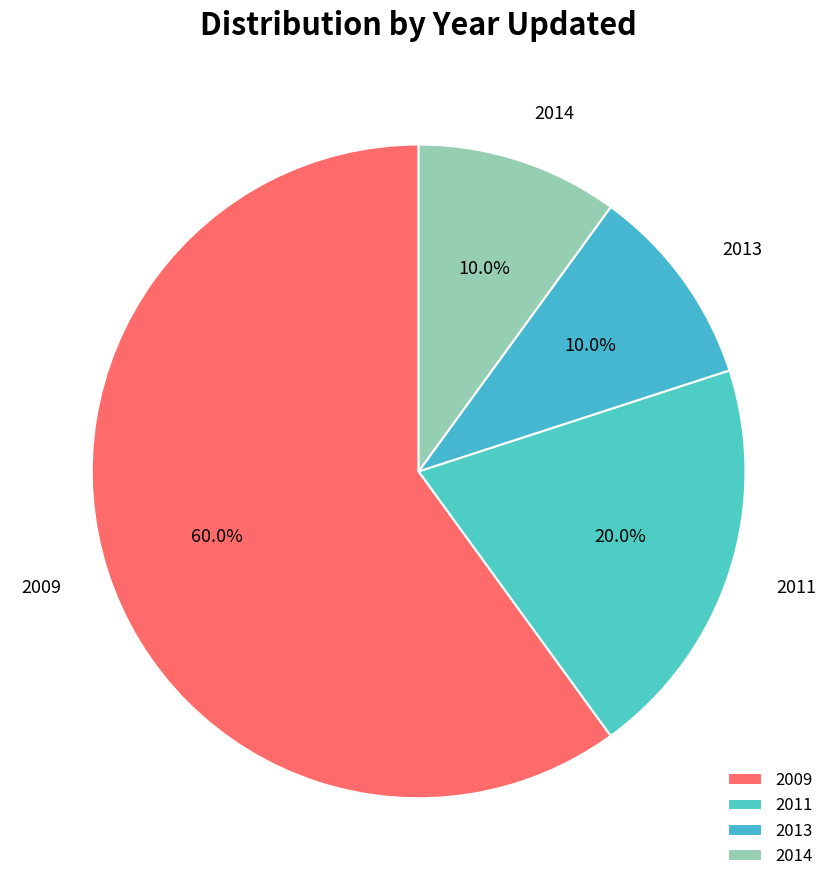

Does 2009 account for over 50% of the chart?

Yes